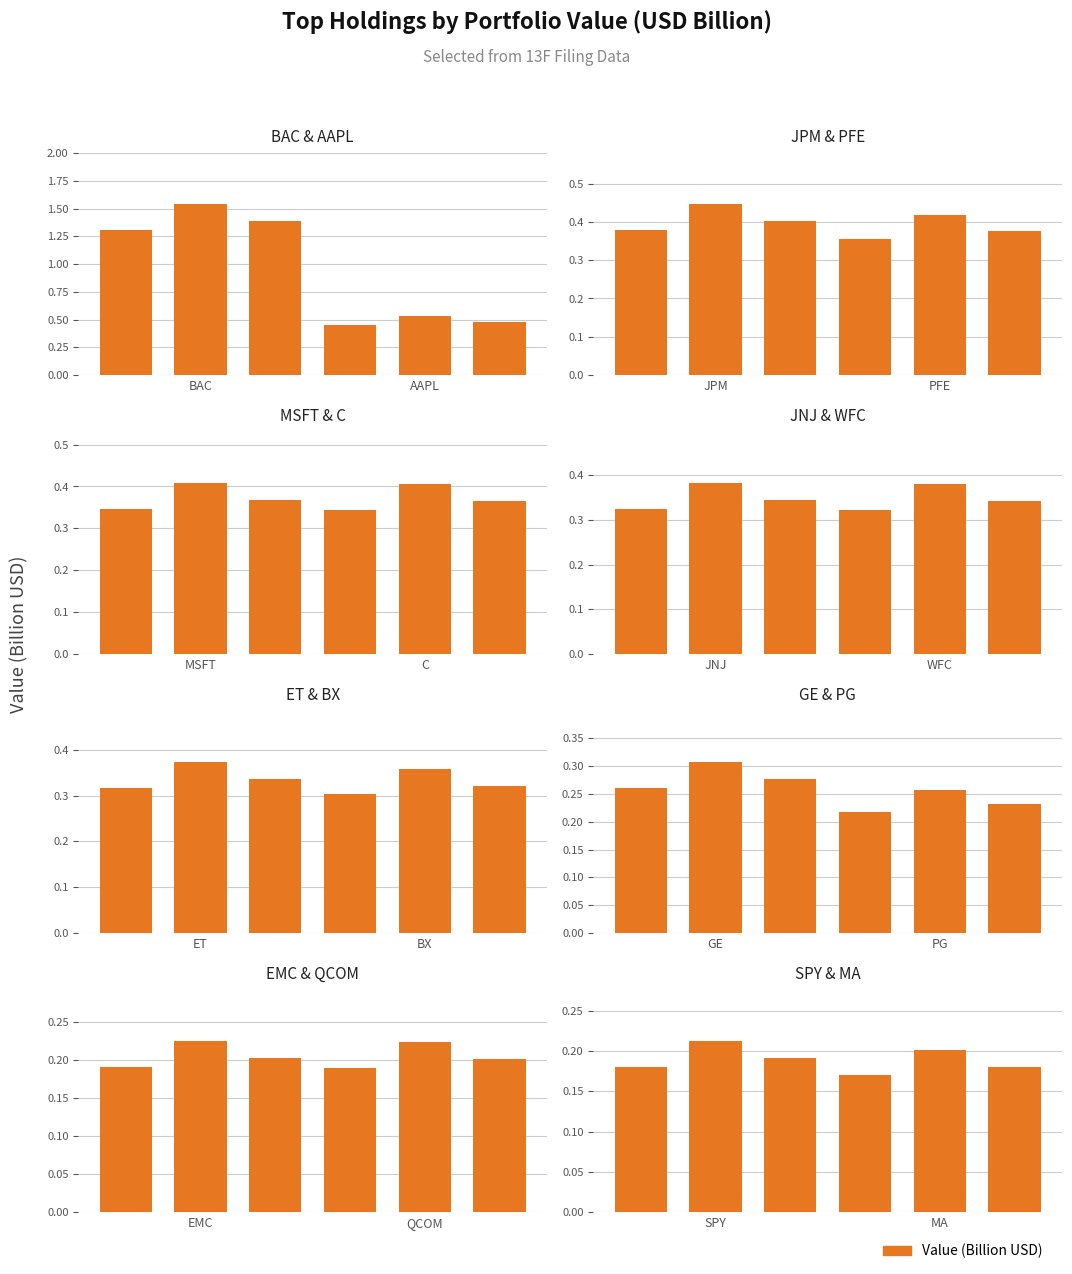

What is the value of the 5th bar from the left?

0.2